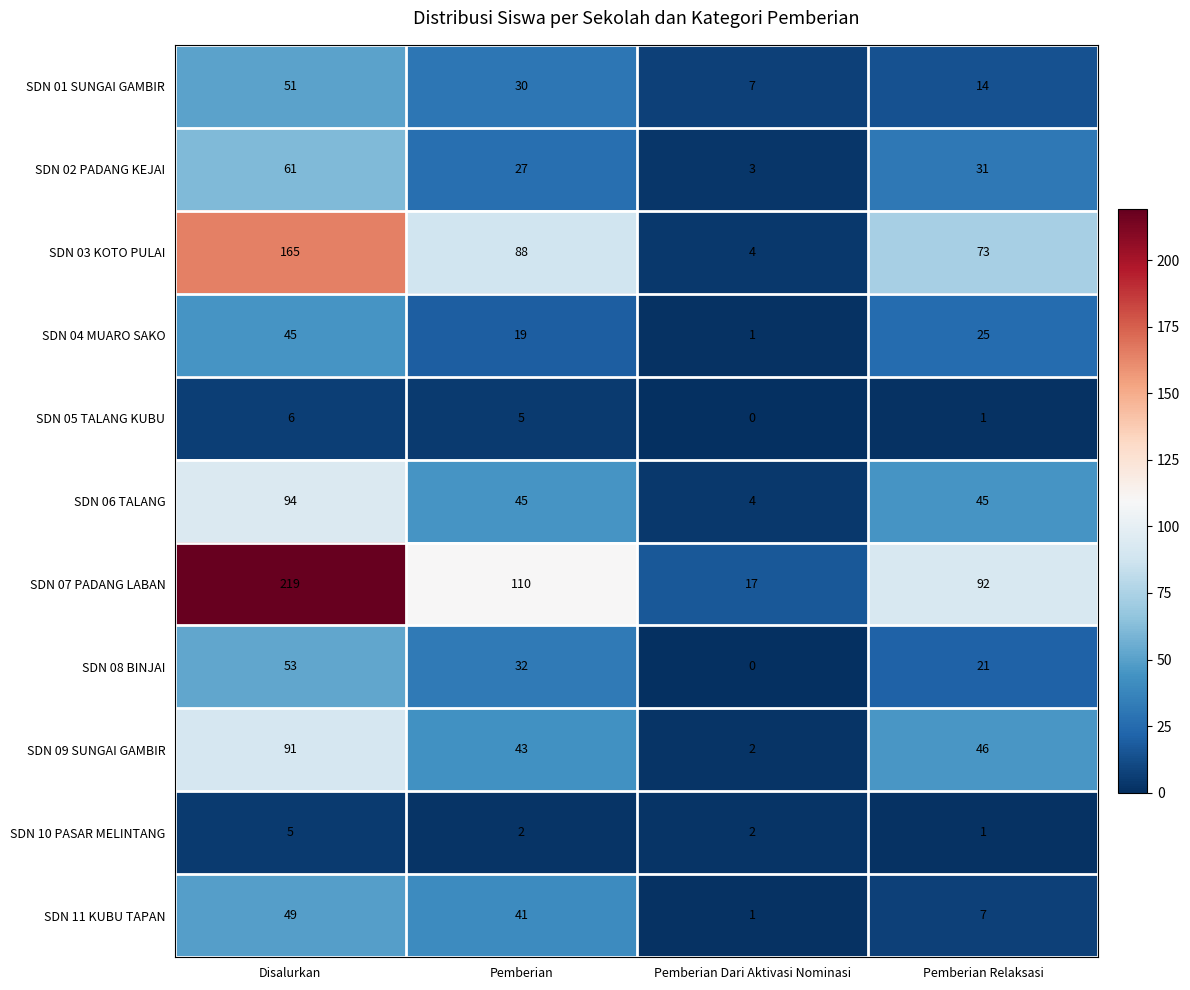

Count the SDN 01 SUNGAI GAMBIR values in the range 14 to 51.

3